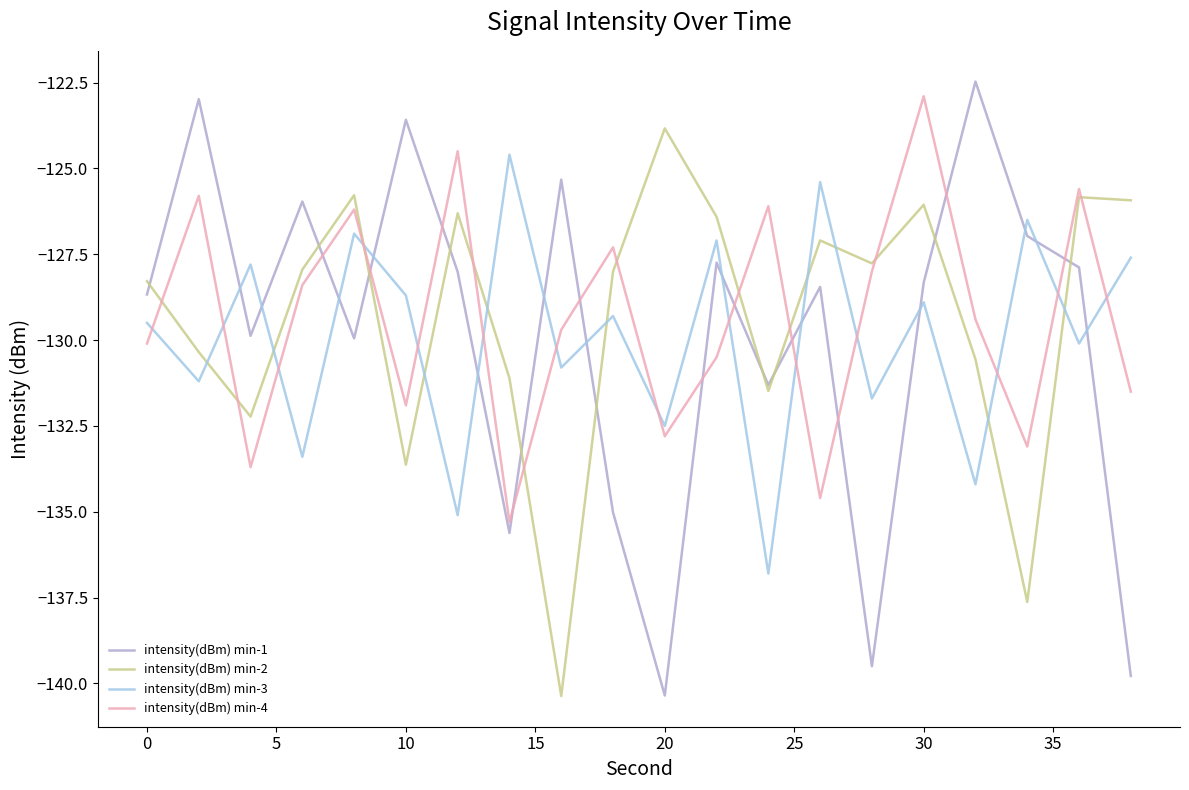

True or false: intensity(dBm) min-1 and intensity(dBm) min-4 cross at least once.

True